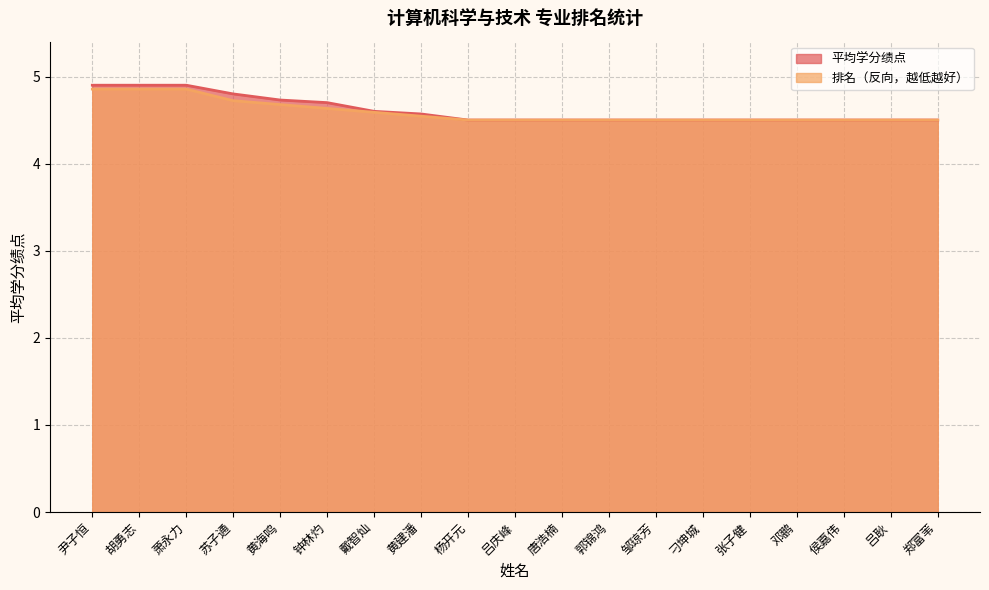

What is the value of the 排名 point at the 8th from the left?

4.5